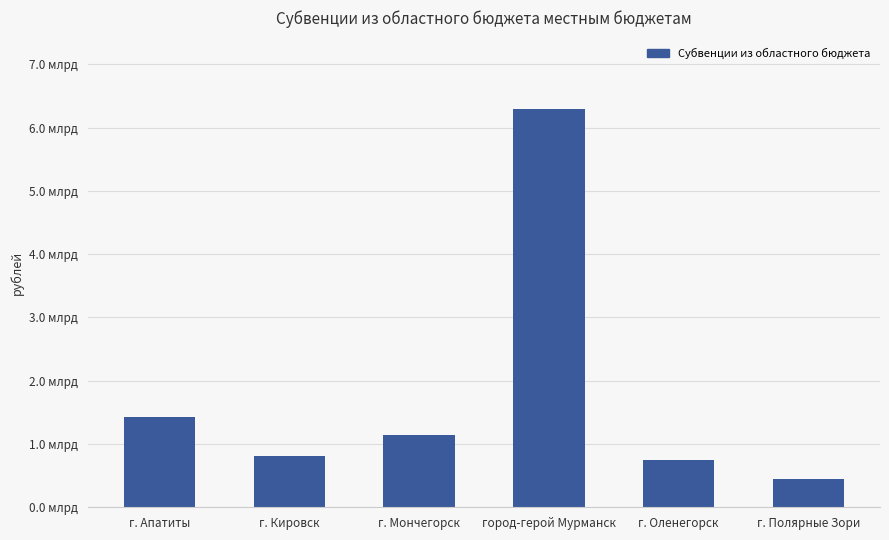

Does the chart contain any negative values?

No